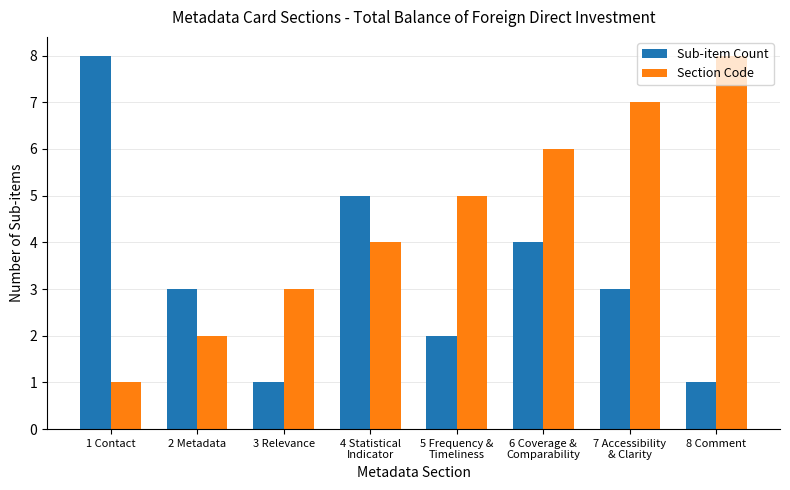

Which series has the largest total across all categories?

Section Code